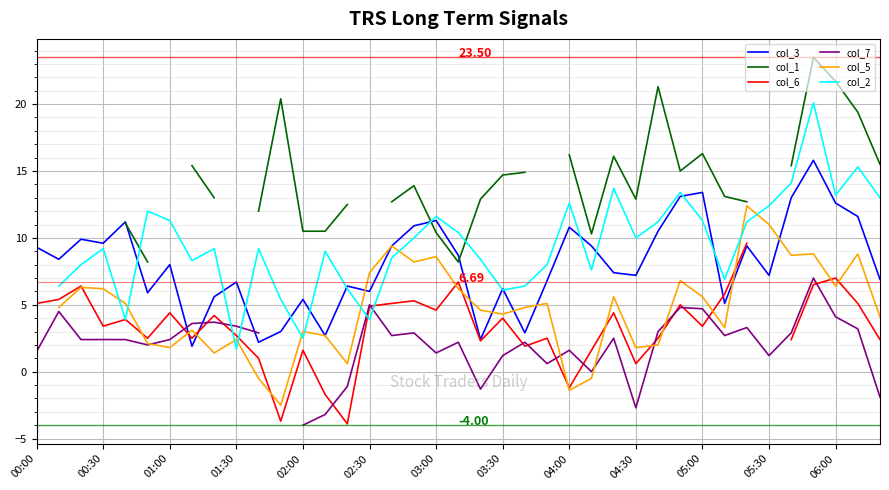

The col_7 series shows -6.6 at 02:00. True or false?

False